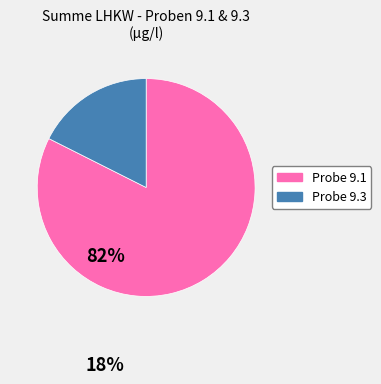

Is there any slice that represents more than half of the pie?

Yes